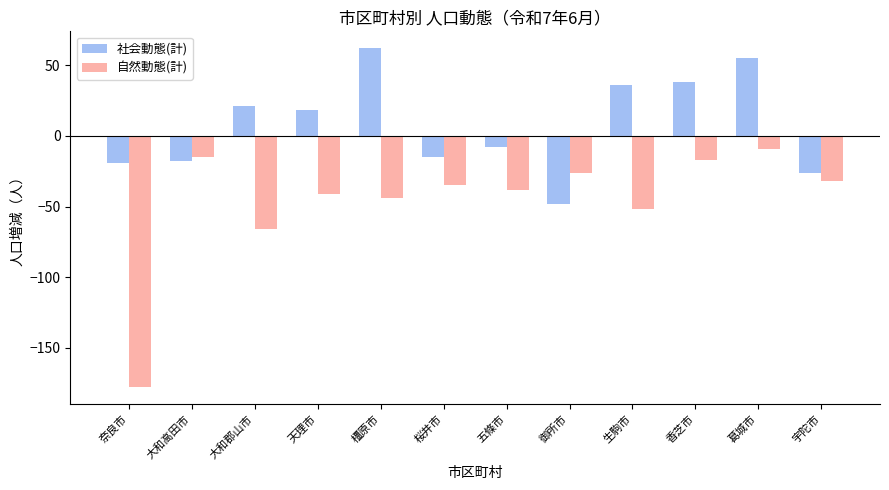

How many categories are shown in the chart?

12